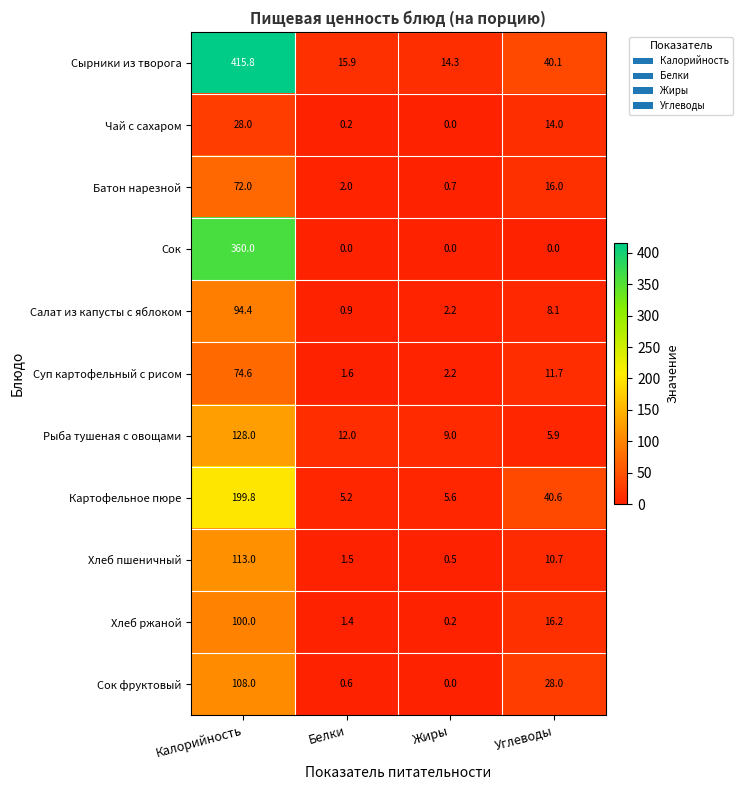

What is the average value of the Рыба тушеная с овощами series?

38.7